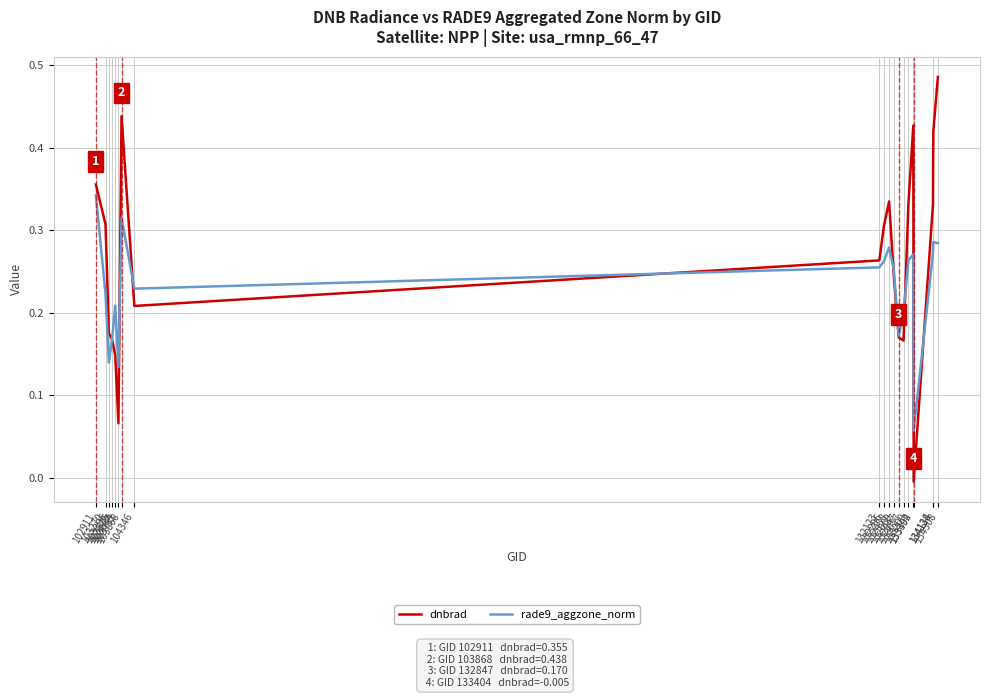

Where is the first local minimum for dnbrad?

103752